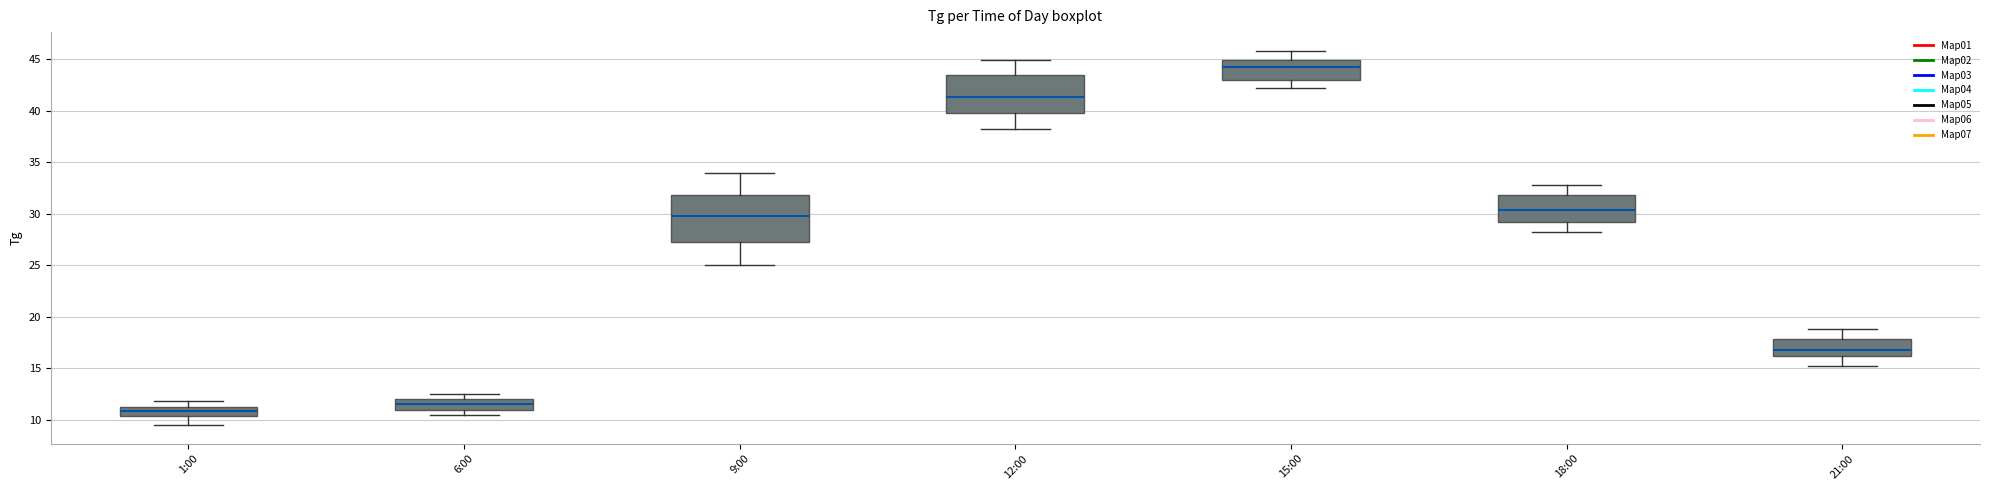

Where is the upper edge of the box for 1:00 on the y-axis? The values are not printed on the chart, so give them approximately, as read against the axis.

11.0